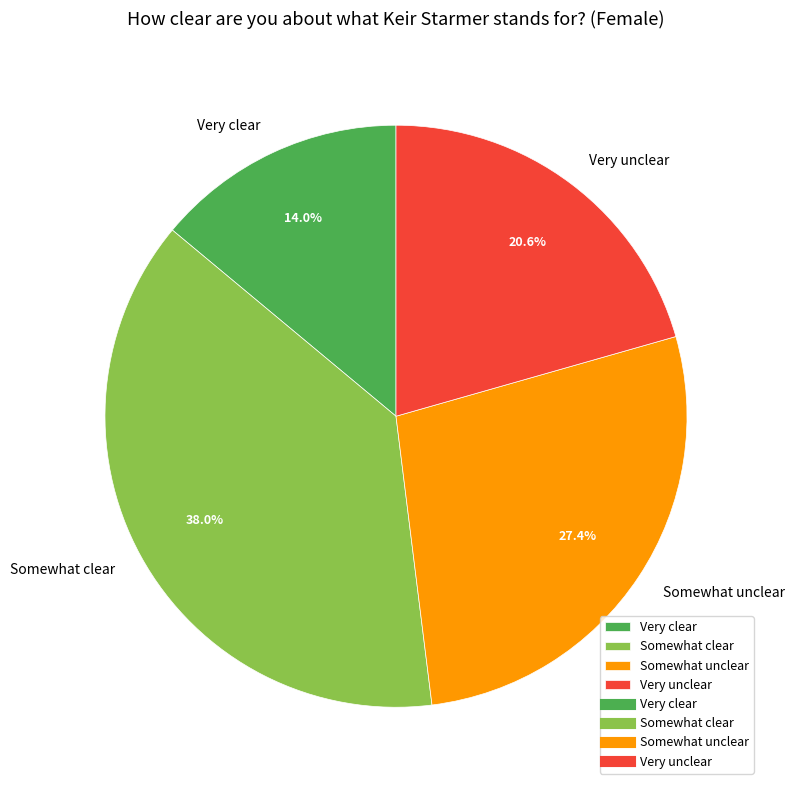

Is it true that Very unclear is 21% of the pie?

True